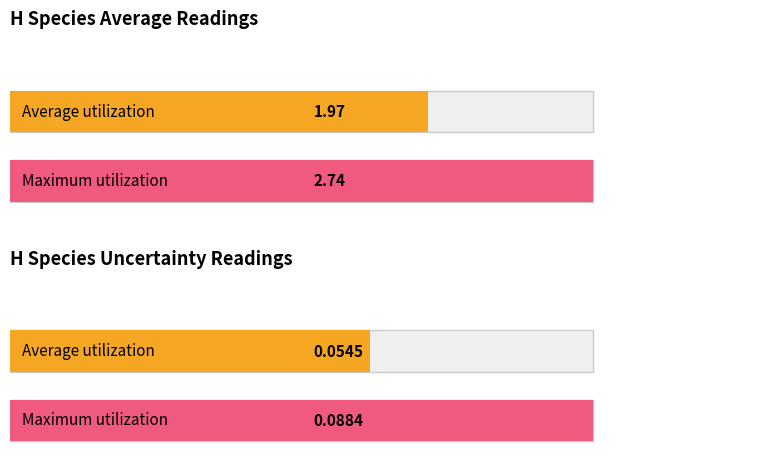

Is the value of Average at Sector 4 greater than the value of Uncertainty at Sector 8?

Yes